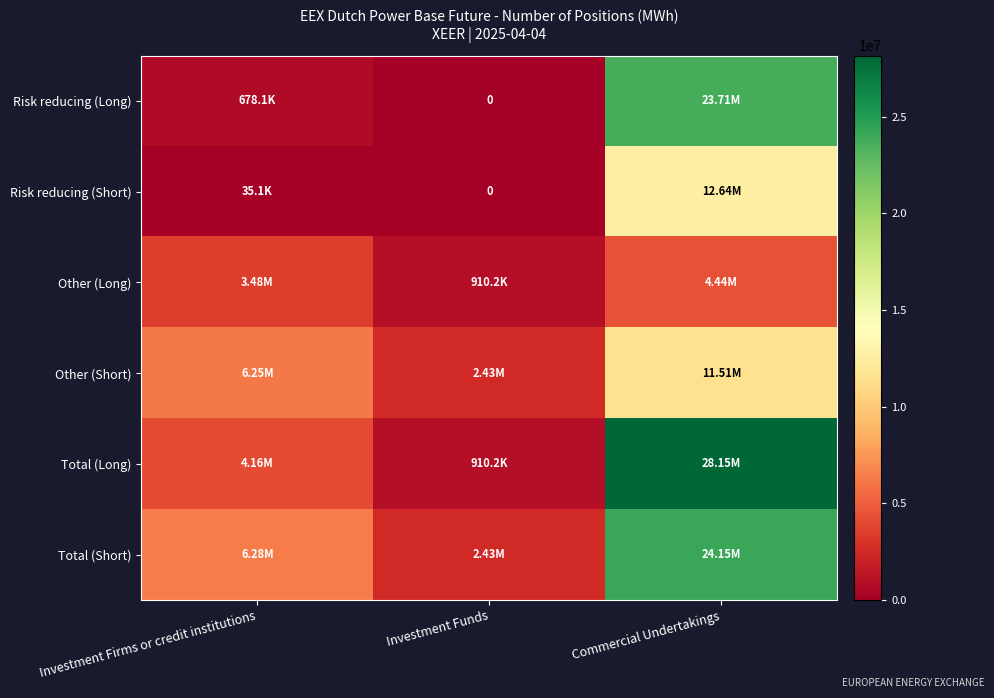

The value of Risk reducing (Short) at Commercial Undertakings is 3313196. True or false?

False